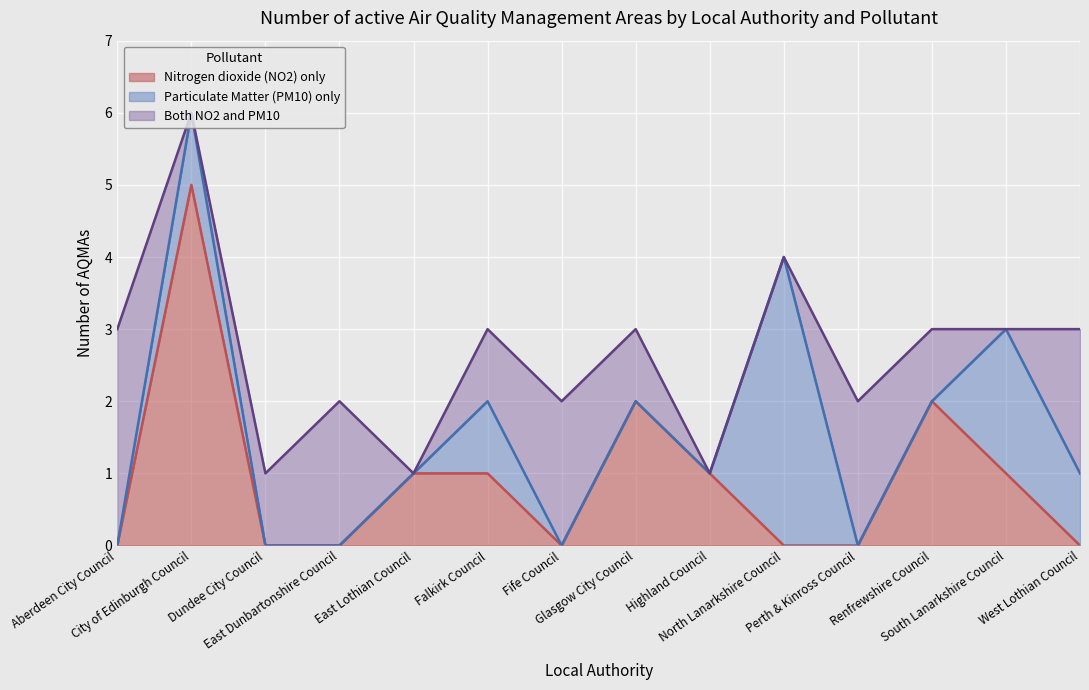

Rank the series by their average value, from lowest to highest.

Particulate Matter (PM10) only, Nitrogen dioxide (NO2) only, Both NO2 and PM10